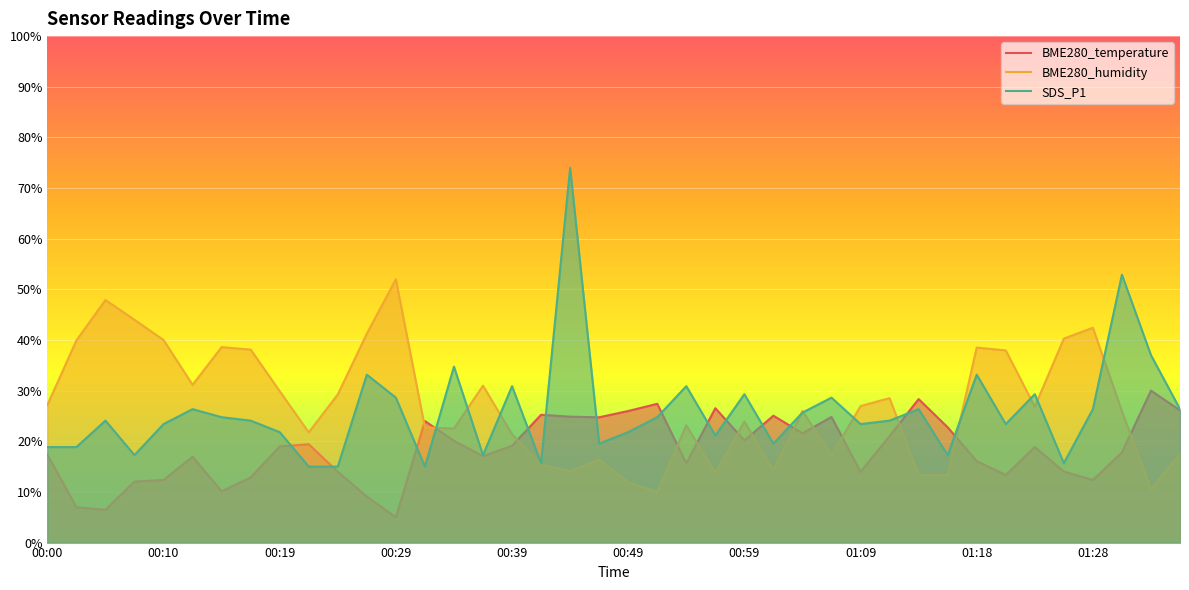

What is the difference between the maximum and second lowest values in the SDS_P1 series?

59.0